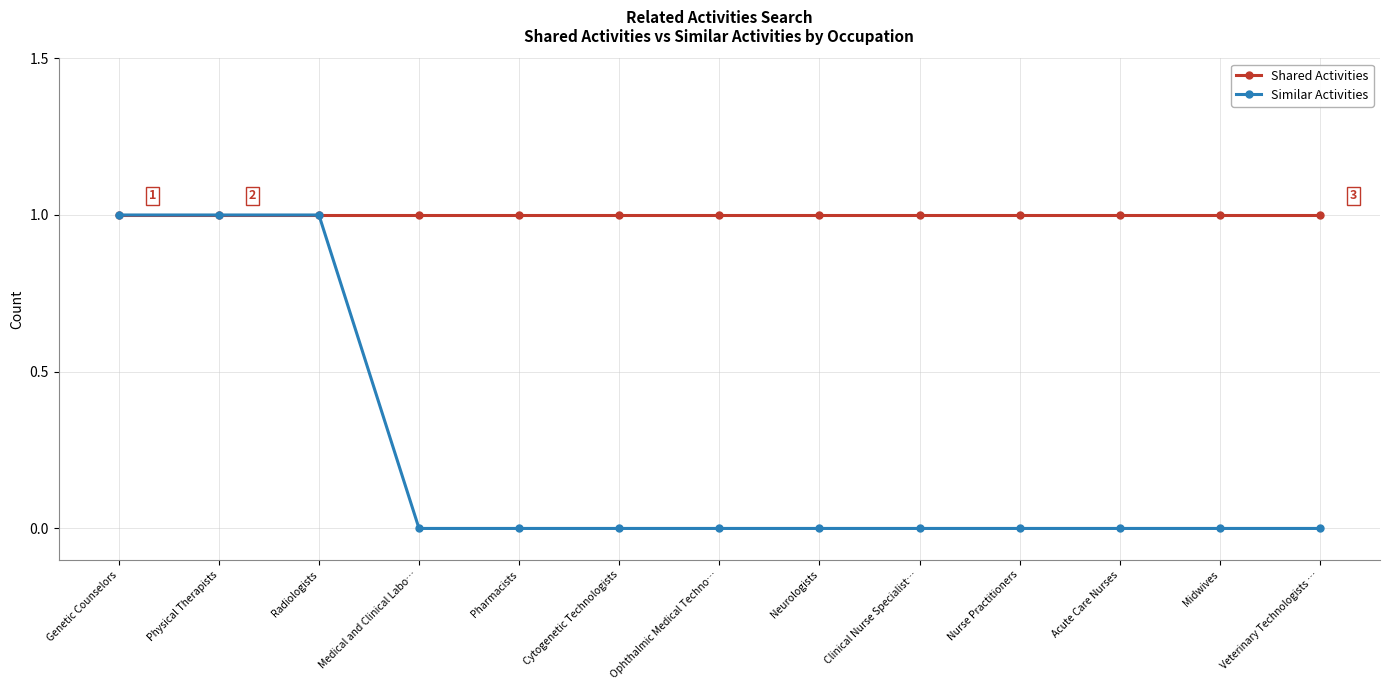

What is the label of the 1st point from the left?

Genetic Counselors